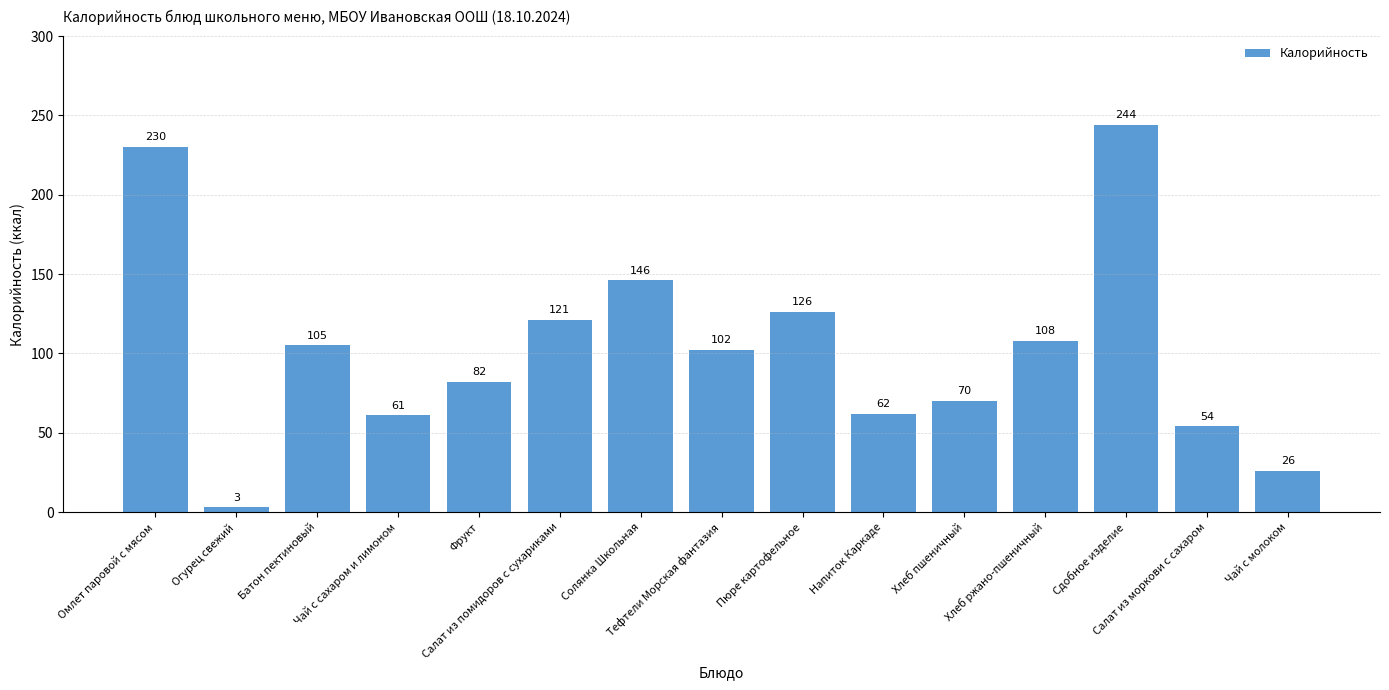

List the labels in order of value, smallest first.

Огурец свежий, Чай с молоком, Салат из моркови с сахаром, Чай с сахаром и лимоном, Напиток Каркаде, Хлеб пшеничный, Фрукт, Тефтели Морская фантазия, Батон пектиновый, Хлеб ржано-пшеничный, Салат из помидоров с сухариками, Пюре картофельное, Солянка Школьная, Омлет паровой с мясом, Сдобное изделие